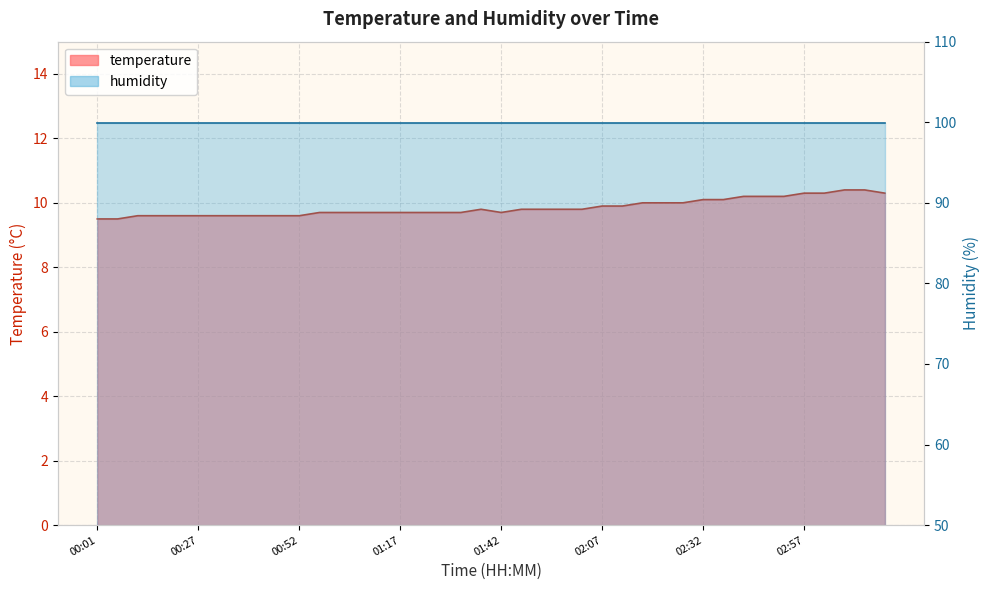

What is the ratio of the value at 02:02 to the value at 00:32?

1.0